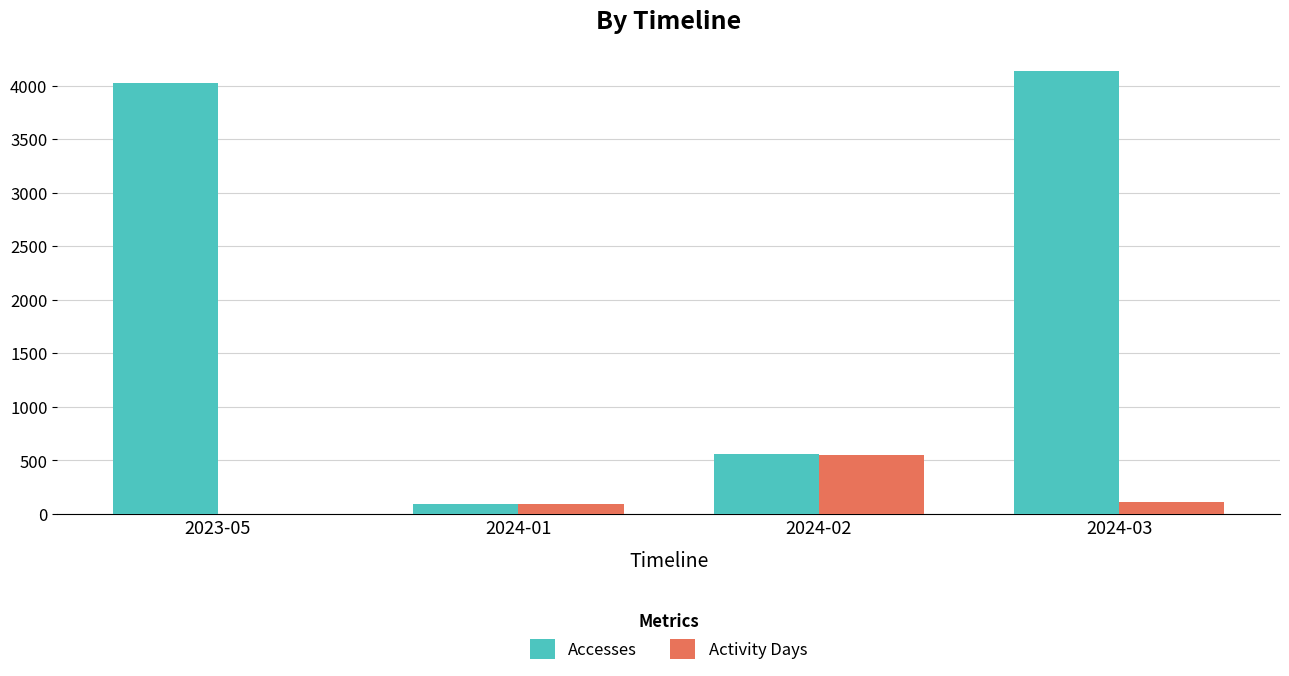

At which label is Accesses closest to 2112?

2024-02